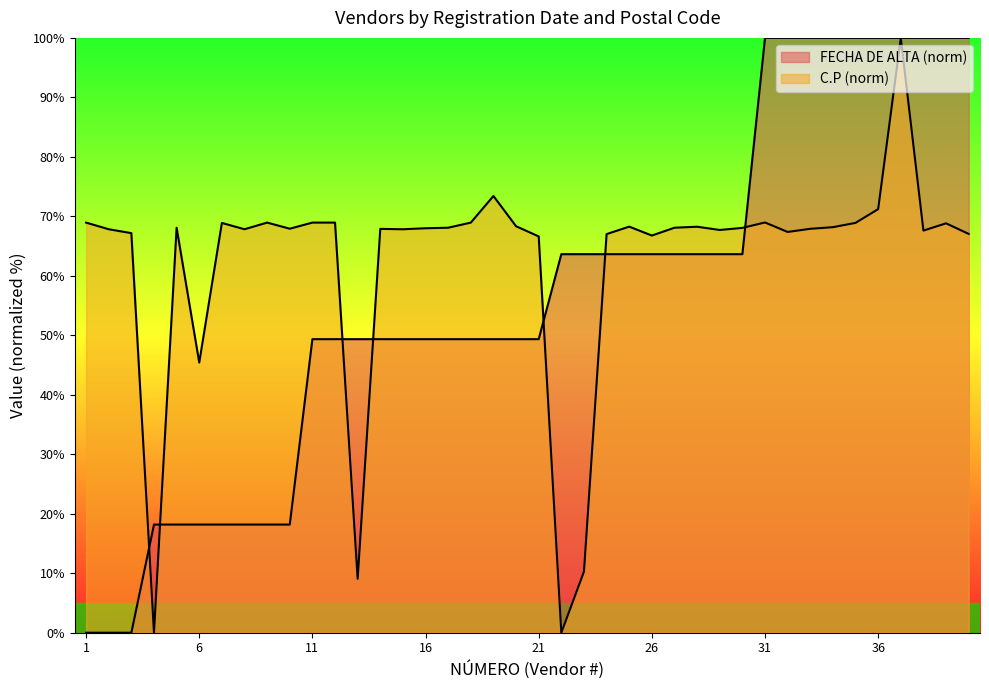

Does the chart have visible grid lines?

No